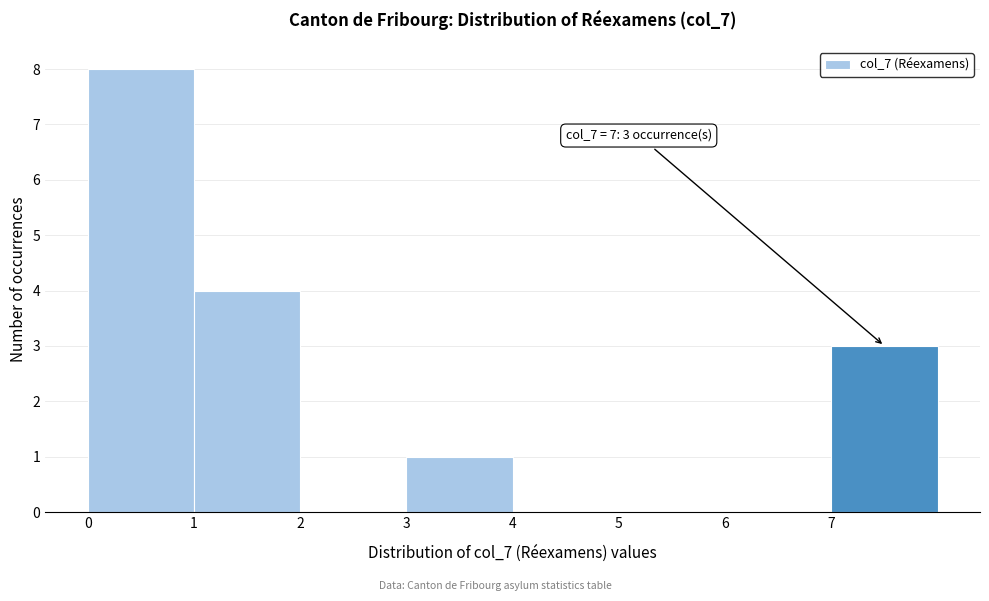

Which range on the x-axis has the tallest bar?

0 to 1